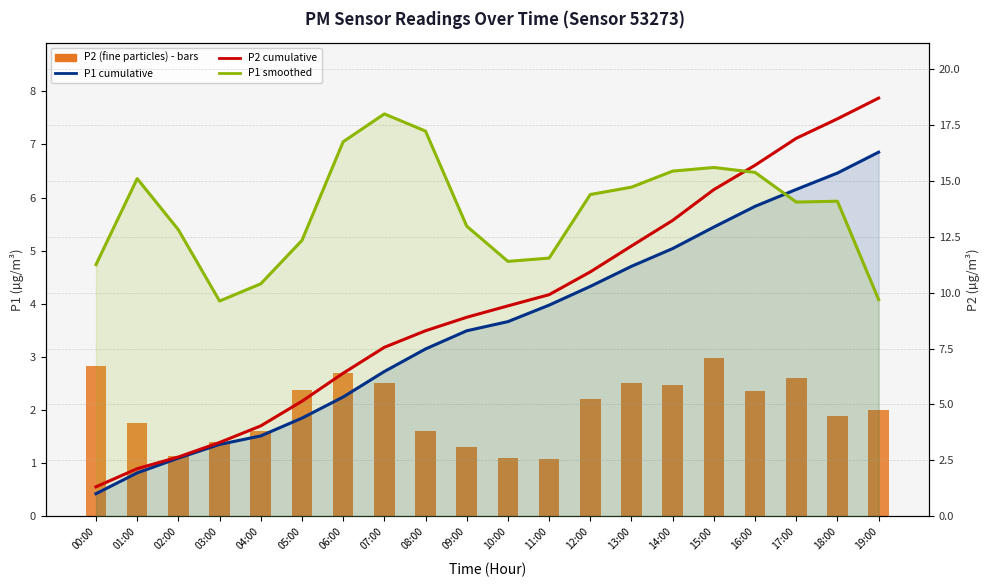

What are all the series names shown in the legend?

P2 (fine particles), P1 cumulative, P2 cumulative, P1 smoothed